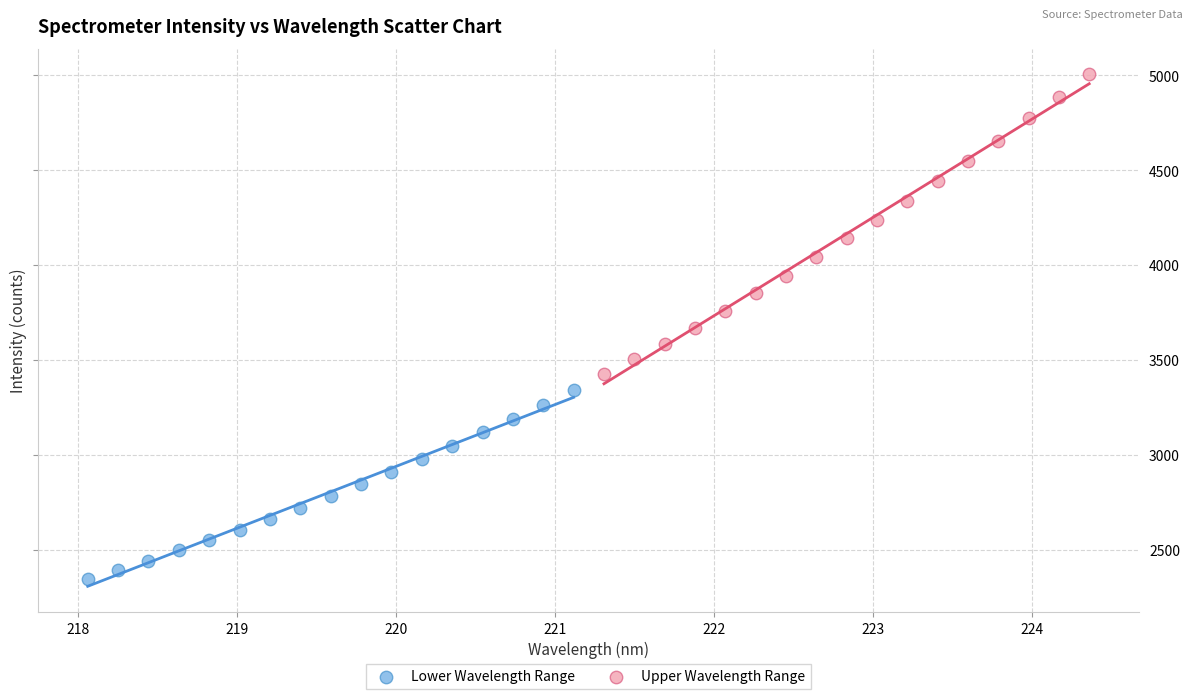

Which series contains the highest Y value?

Upper Wavelength Range